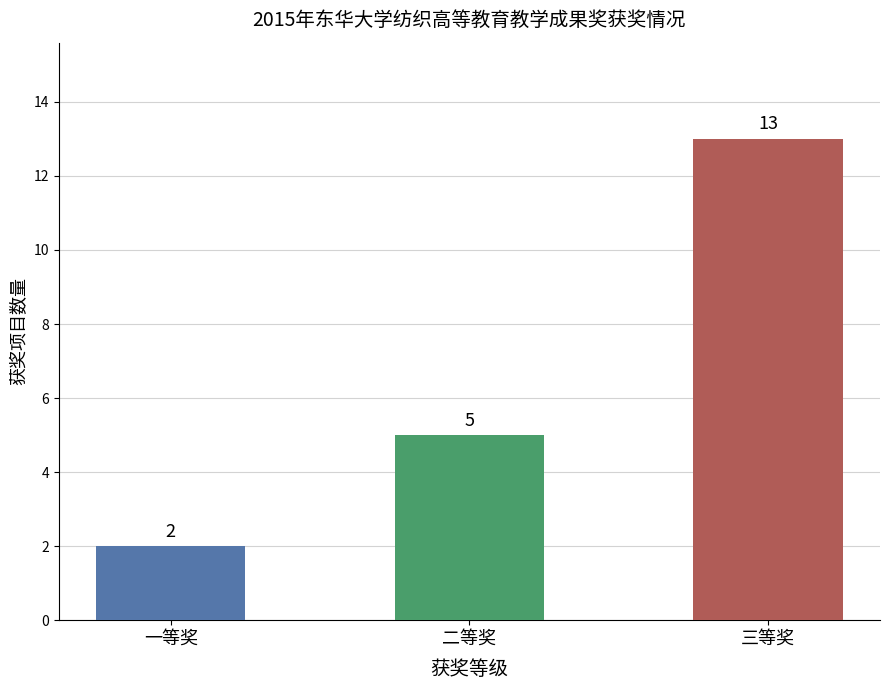

What is the change in value from 一等奖 to 三等奖?

+11